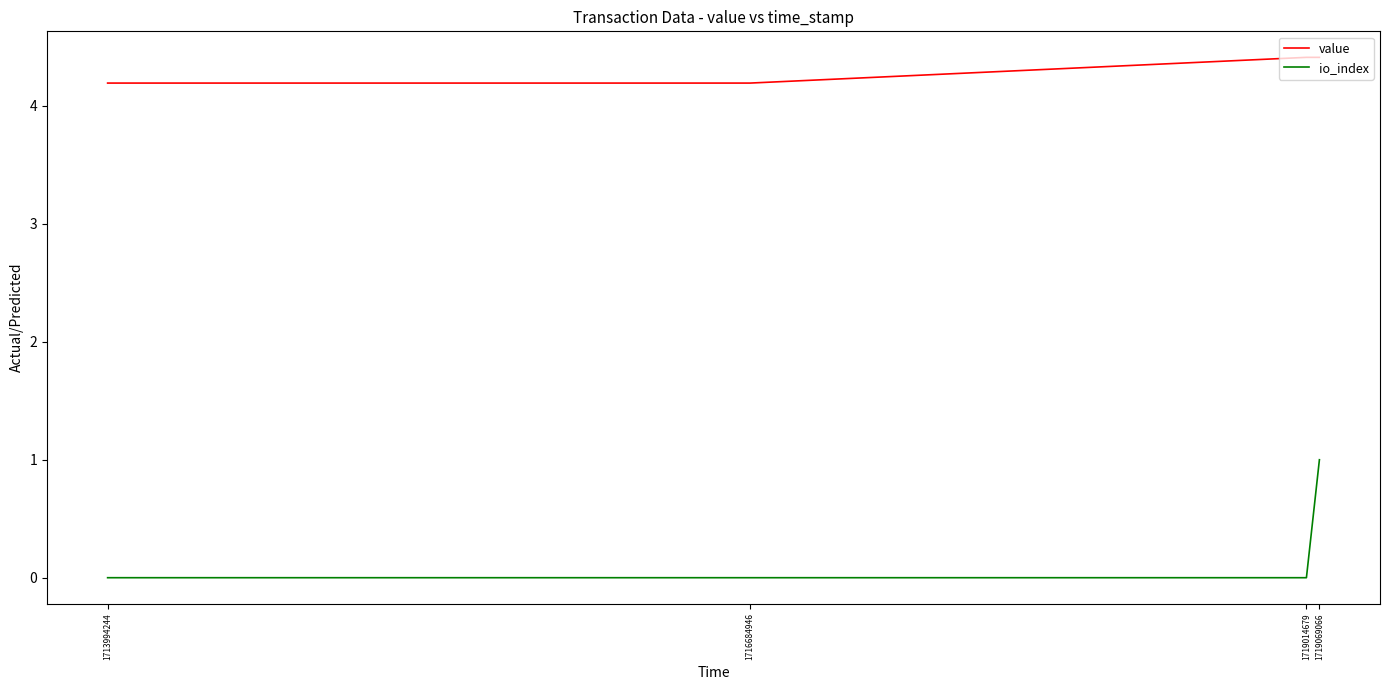

Which series has the largest range (max minus min)?

io_index